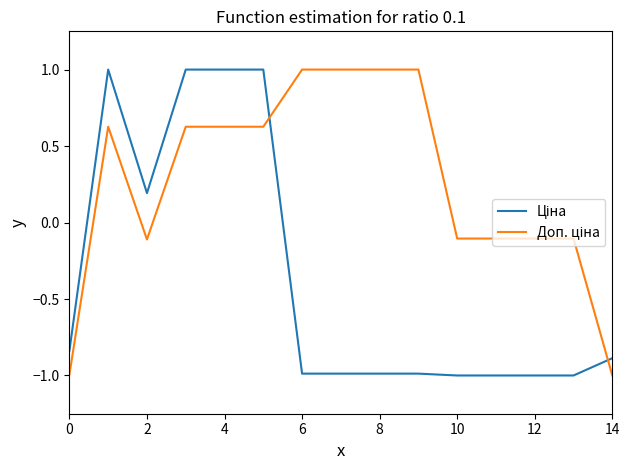

What is the smallest value displayed?

-1.0